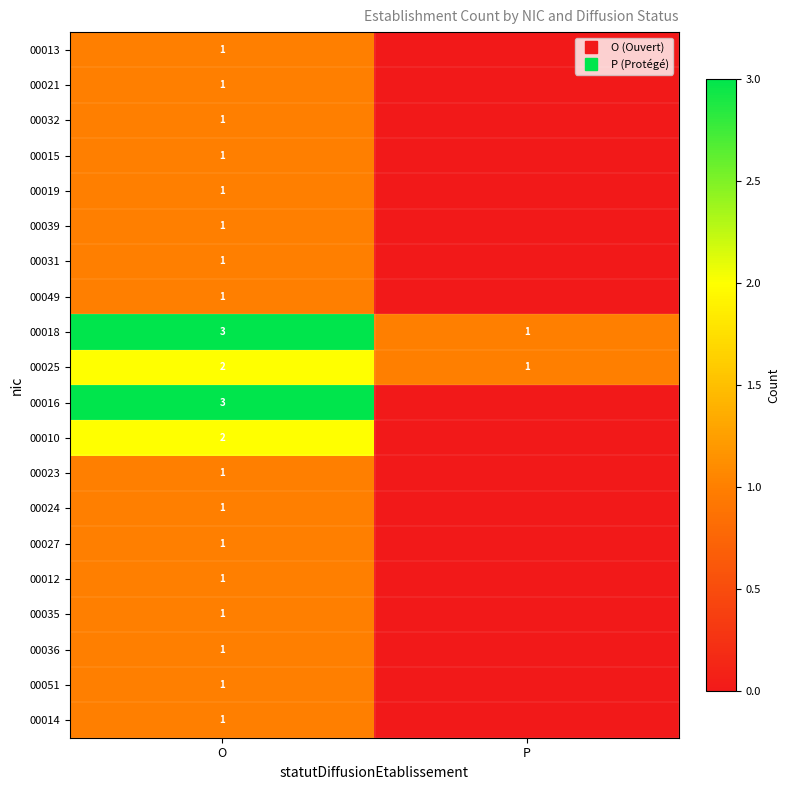

The value of 00051 at O is 1. True or false?

True